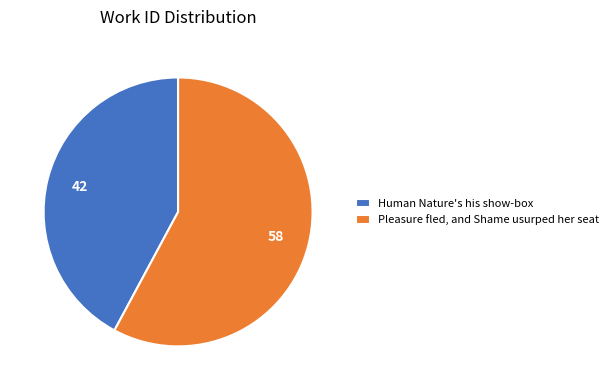

Does any single category account for the majority?

Yes